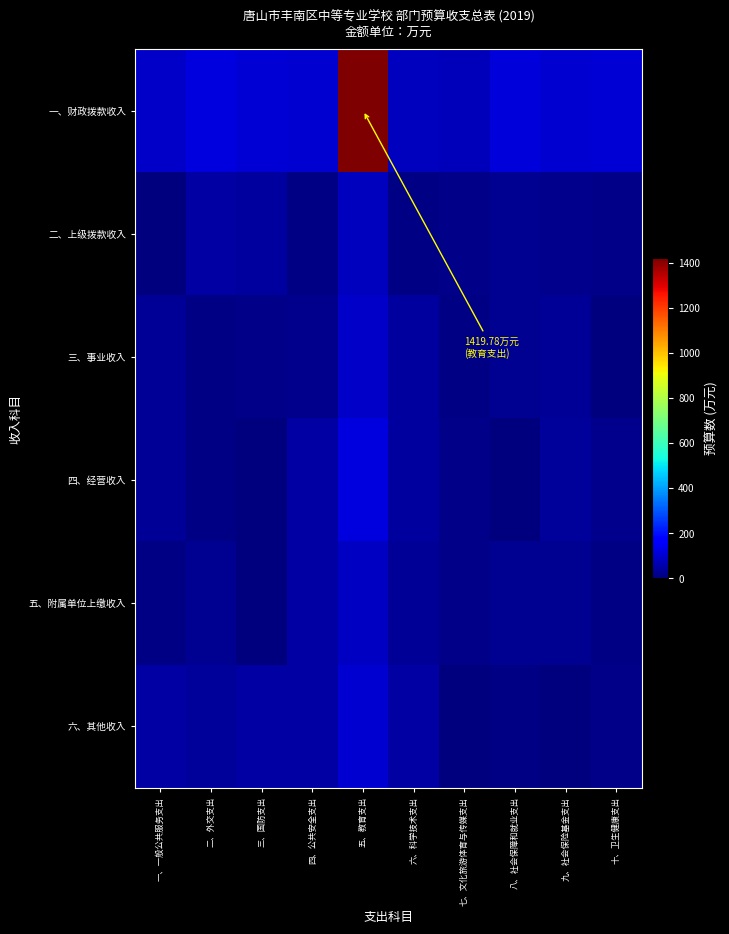

Reading right to left, list all the values displayed in this chart.

一、财政拨款收入: 十、卫生健康支出=106.4	九、社会保险基金支出=101.0	八、社会保障和就业支出=114.3	七、文化旅游体育与传媒支出=73.9	六、科学技术支出=78.8	五、教育支出=1419.8	四、公共安全支出=100.9	三、国防支出=107.6	二、外交支出=118.5	一、一般公共服务支出=89.7
二、上级拨款收入: 十、卫生健康支出=14.6	九、社会保险基金支出=21.6	八、社会保障和就业支出=26.2	七、文化旅游体育与传媒支出=15.2	六、科学技术支出=9.2	五、教育支出=80.1	四、公共安全支出=10.6	三、国防支出=41.6	二、外交支出=48.5	一、一般公共服务支出=1.0
三、事业收入: 十、卫生健康支出=2.3	九、社会保险基金支出=29.6	八、社会保障和就业支出=25.7	七、文化旅游体育与传媒支出=10.0	六、科学技术支出=39.3	五、教育支出=93.8	四、公共安全支出=18.3	三、国防支出=14.6	二、外交支出=7.0	一、一般公共服务支出=30.6
四、经营收入: 十、卫生健康支出=22.0	九、社会保险基金支出=34.2	八、社会保障和就业支出=4.9	七、文化旅游体育与传媒支出=15.2	六、科学技术支出=40.4	五、教育支出=119.3	四、公共安全支出=47.4	三、国防支出=3.3	二、外交支出=8.5	一、一般公共服务支出=30.4
五、附属单位上缴收入: 十、卫生健康支出=9.2	九、社会保险基金支出=27.3	八、社会保障和就业支出=26.0	七、文化旅游体育与传媒支出=15.6	六、科学技术支出=33.1	五、教育支出=83.9	四、公共安全支出=45.5	三、国防支出=1.7	二、外交支出=24.8	一、一般公共服务支出=6.1
六、其他收入: 十、卫生健康支出=16.3	九、社会保险基金支出=2.3	八、社会保障和就业支出=9.8	七、文化旅游体育与传媒支出=4.4	六、科学技术支出=46.1	五、教育支出=100.9	四、公共安全支出=44.7	三、国防支出=47.0	二、外交支出=38.8	一、一般公共服务支出=48.5